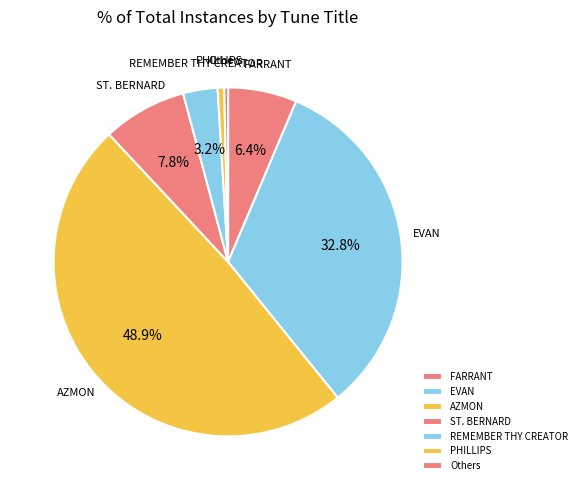

True or false: AZMON accounts for 62% of the total.

False